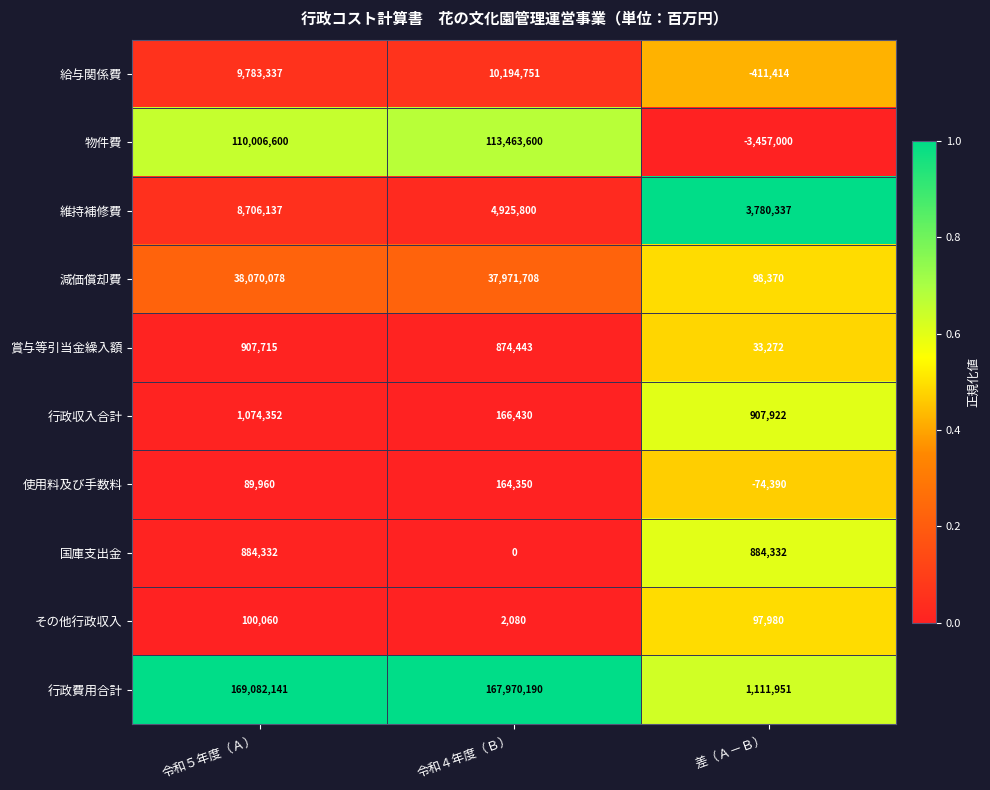

What is the average value of the その他行政収入 series?

66707